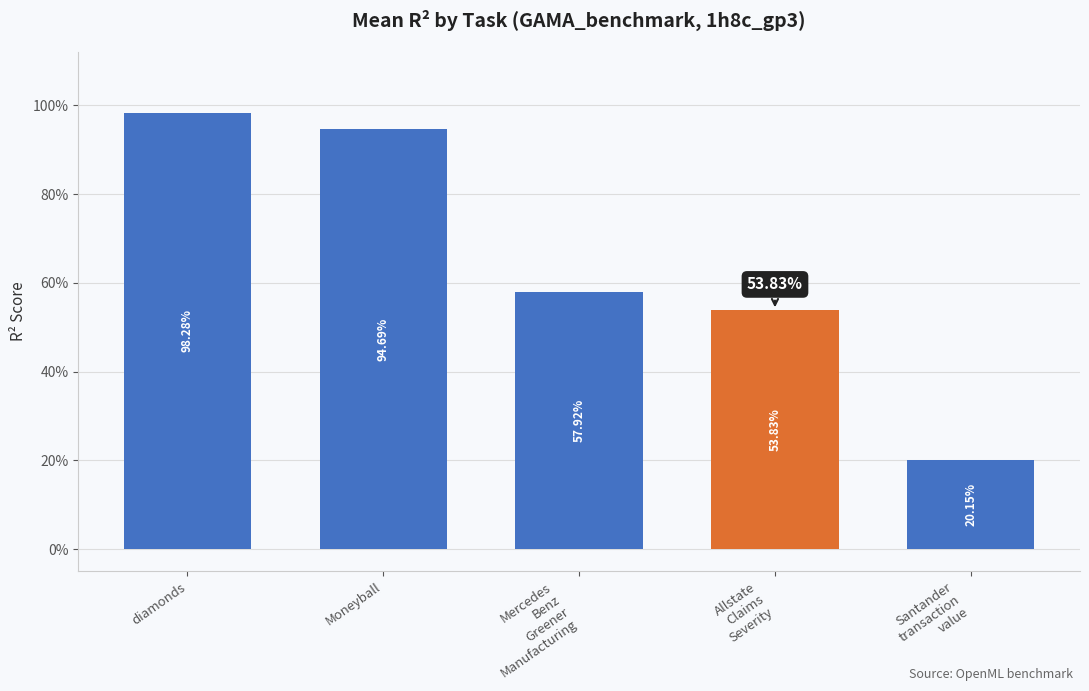

What is the label of the 3rd bar from the right?

Mercedes
Benz
Greener
Manufacturing